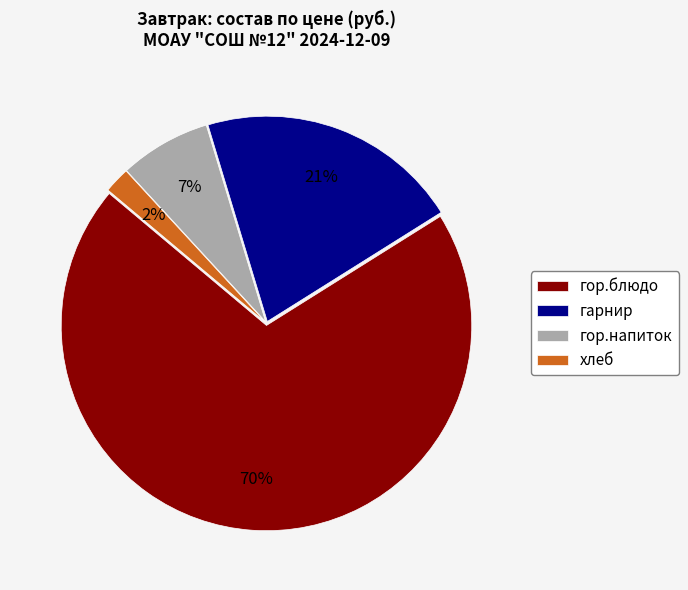

What is the majority slice?

гор.блюдо